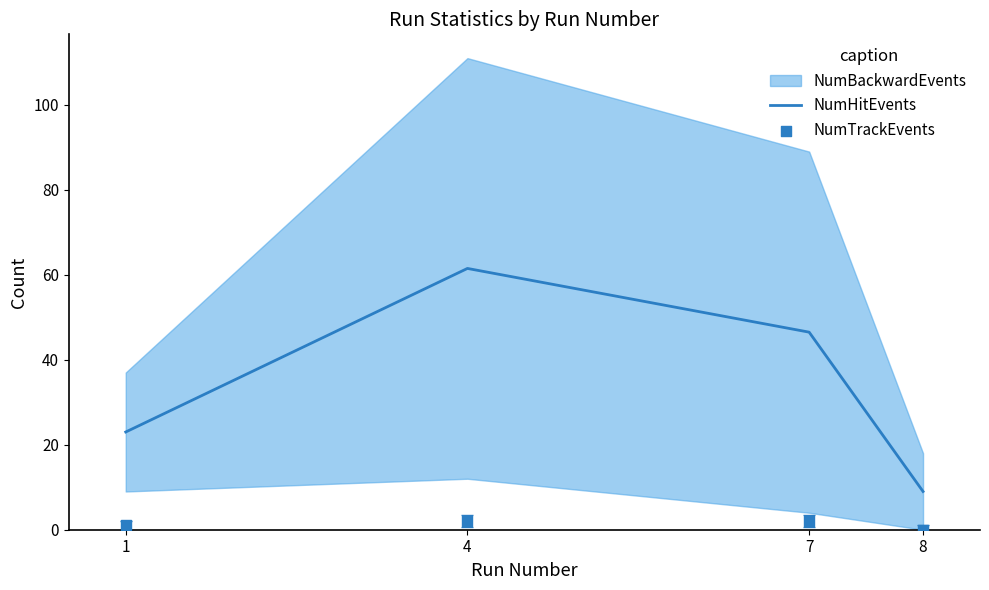

At which label does NumHitEvents reach its peak?

4